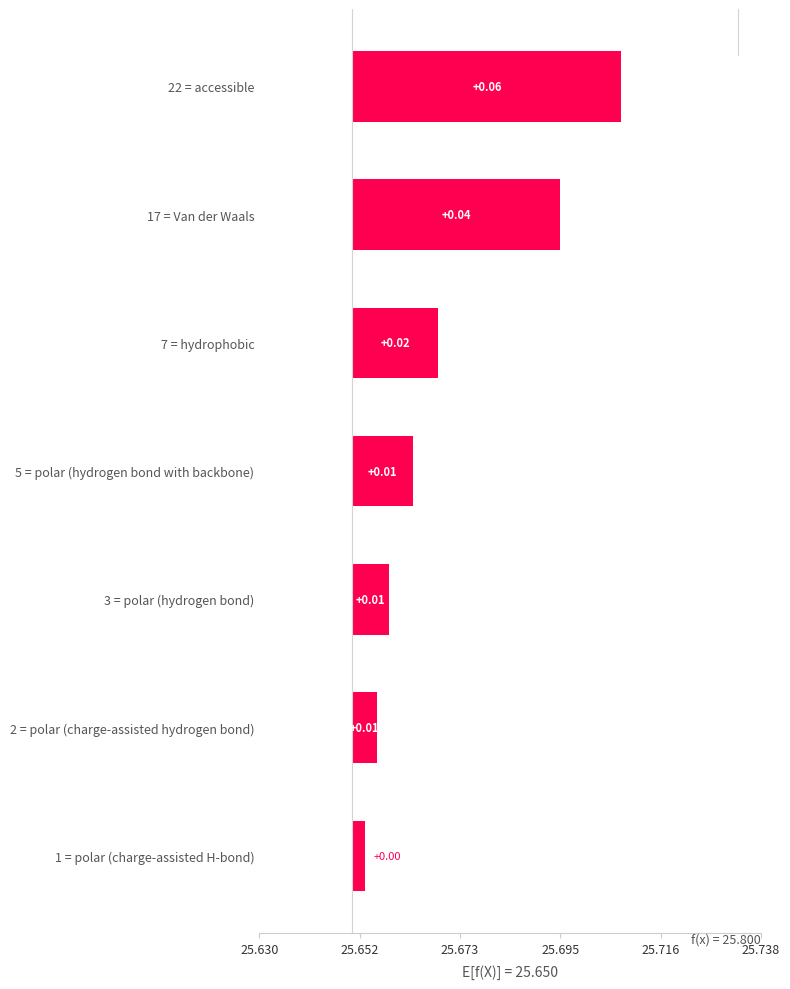

Is it true that the value at 1 = polar (charge-assisted H-bond) is 0.0?

False